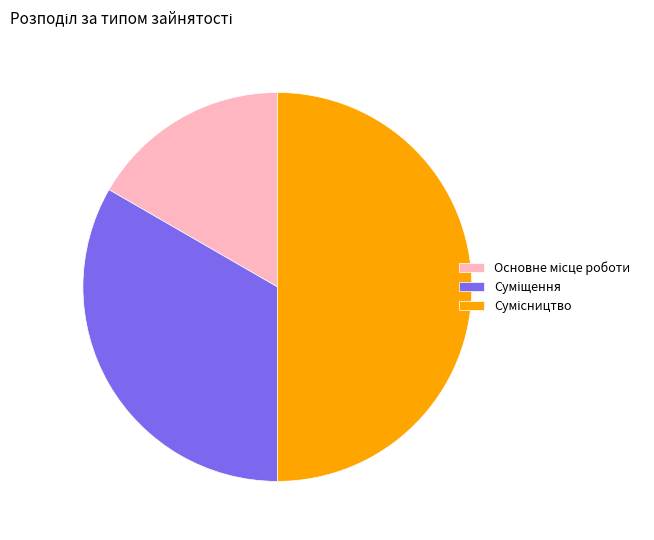

Count the number of slices in the pie.

3